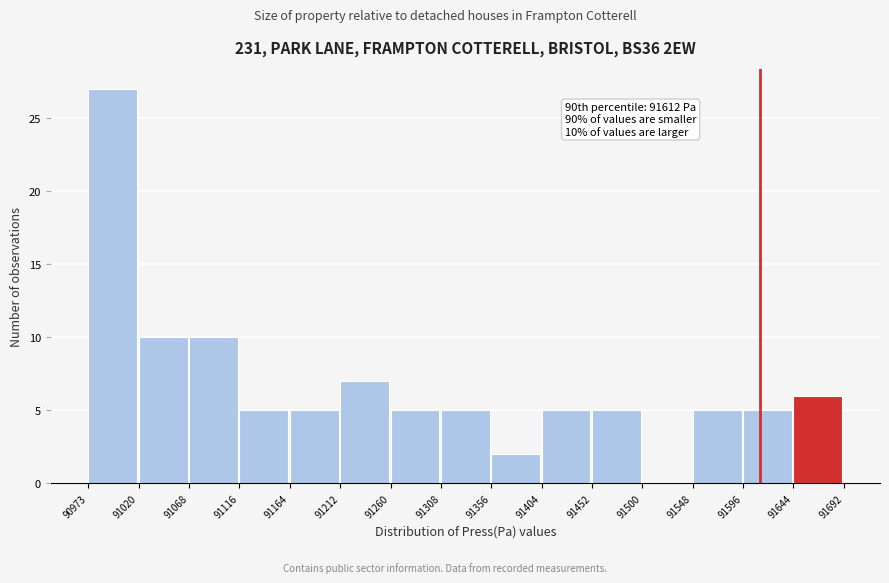

Over which range of the x-axis is the bar tallest?

90973 to 91020